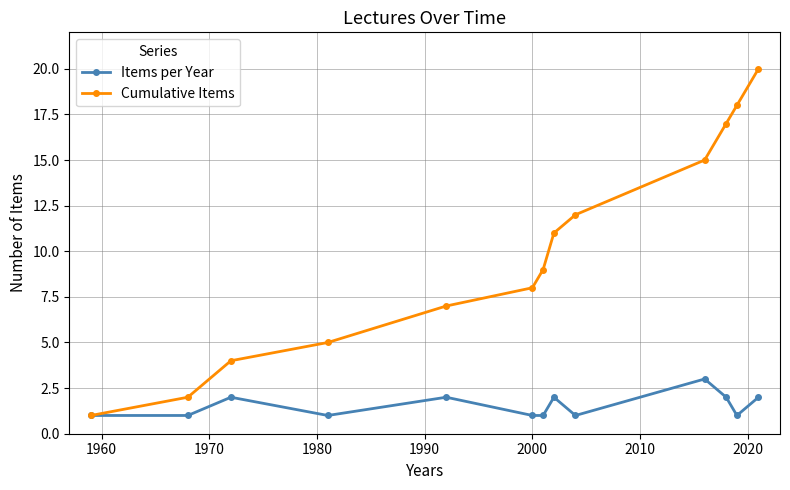

Which series has the largest total across all categories?

Cumulative Items